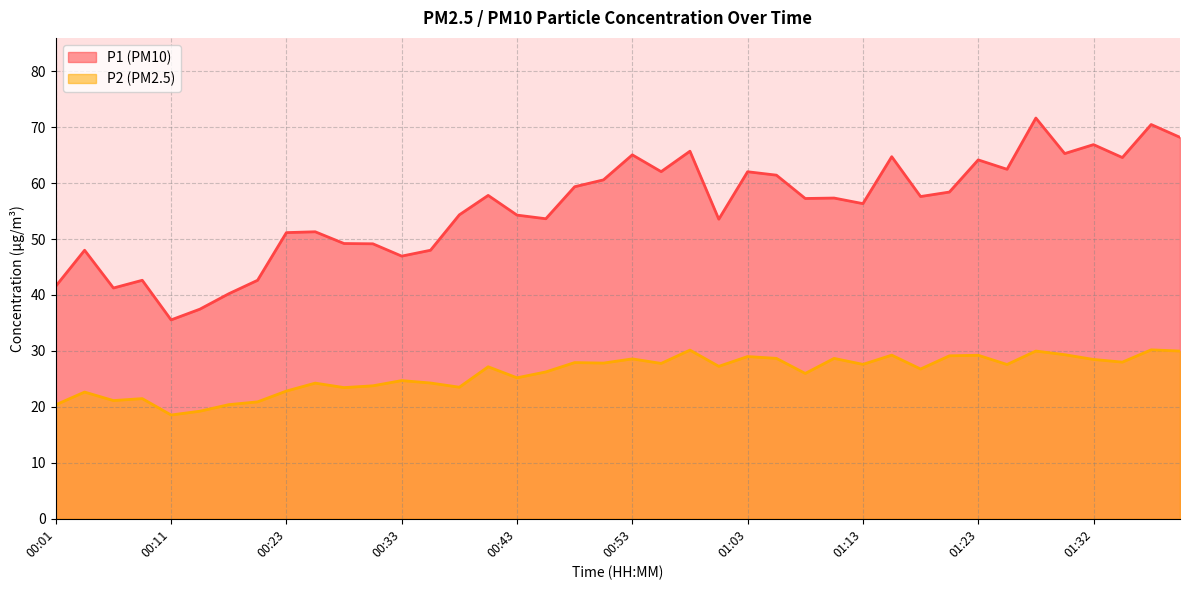

Does the chart have visible grid lines?

Yes